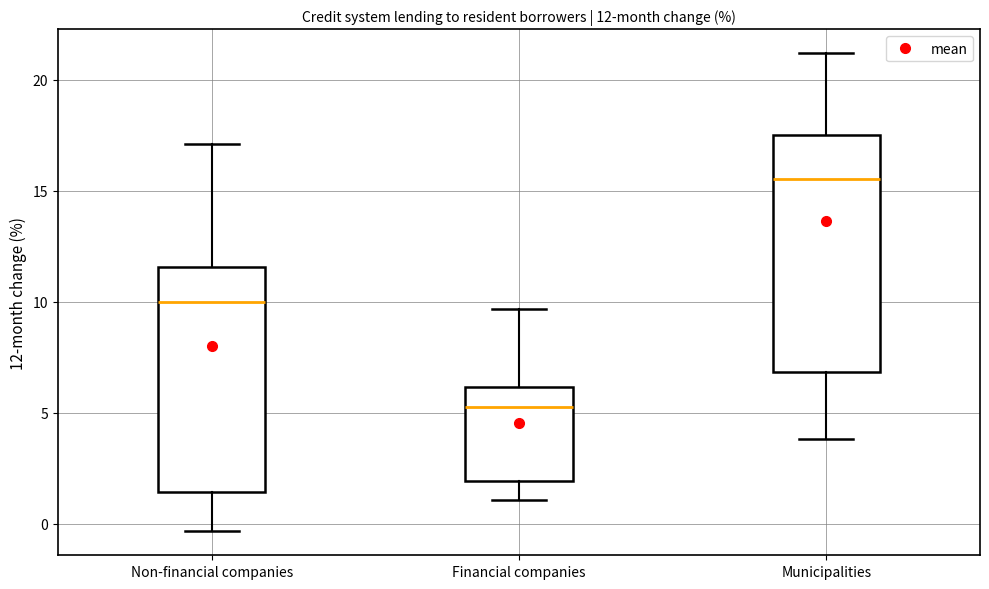

Which box has the lowest median line?

Financial companies